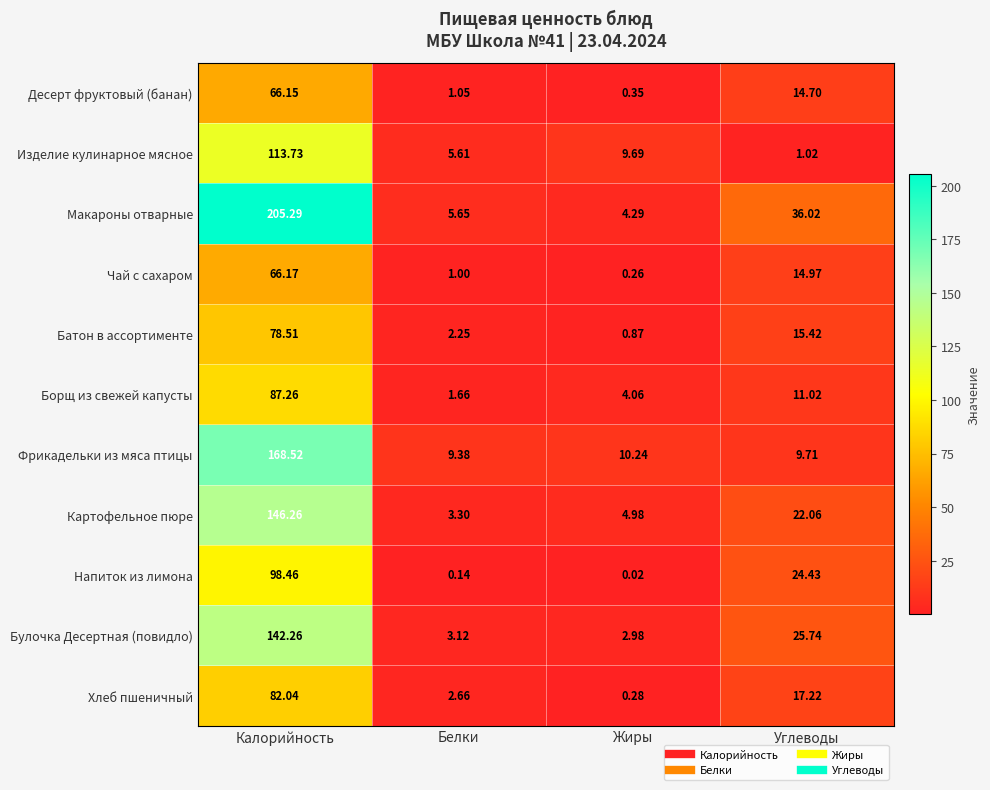

List the labels in order of Булочка Десертная (повидло) value, smallest first.

Жиры, Белки, Углеводы, Калорийность